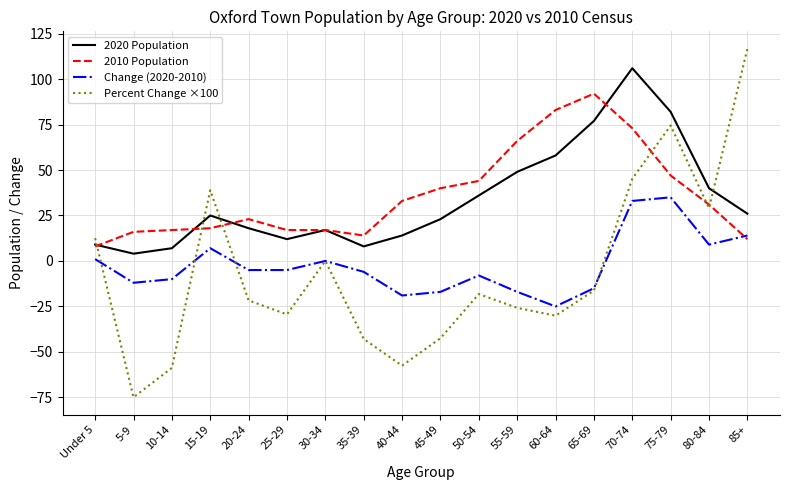

What are all the series names shown in the legend?

2020 Population, 2010 Population, Change (2020-2010), Percent Change ×100